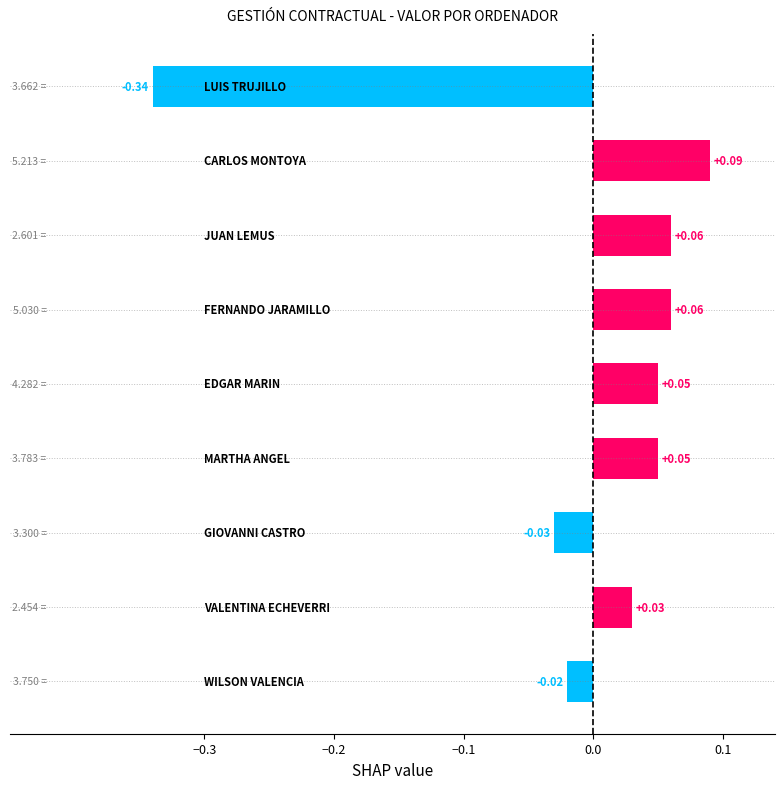

What is the difference between the maximum and minimum values?

0.4